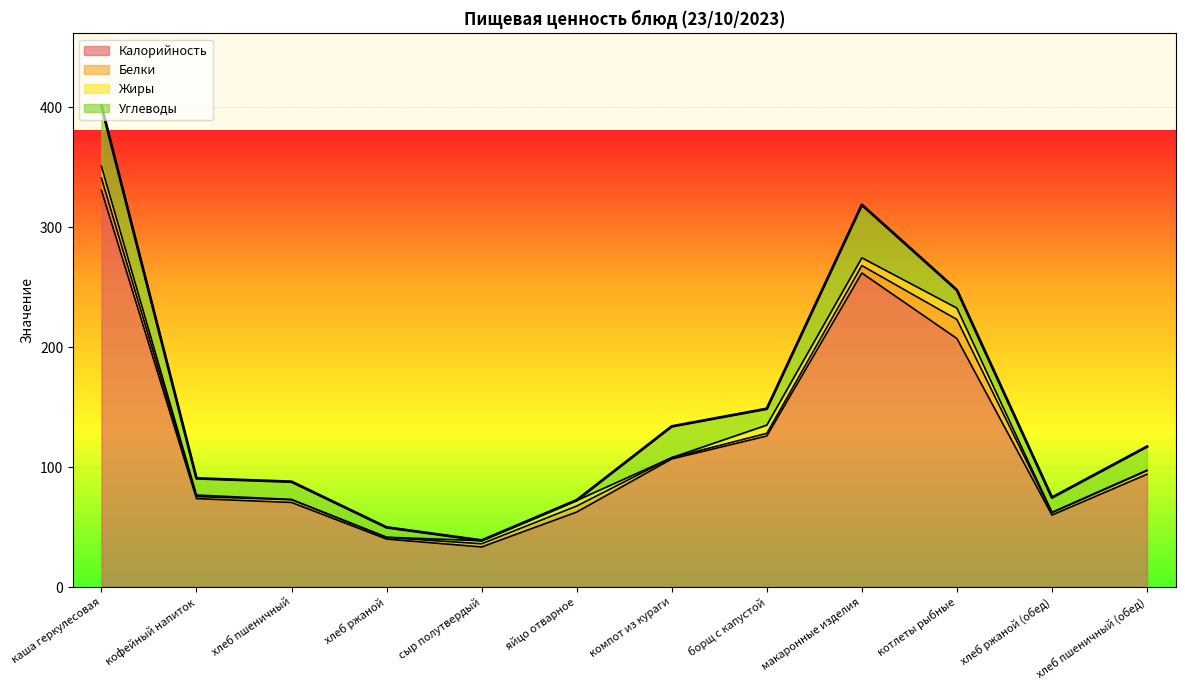

How many interior local peaks does the Углеводы series have?

3